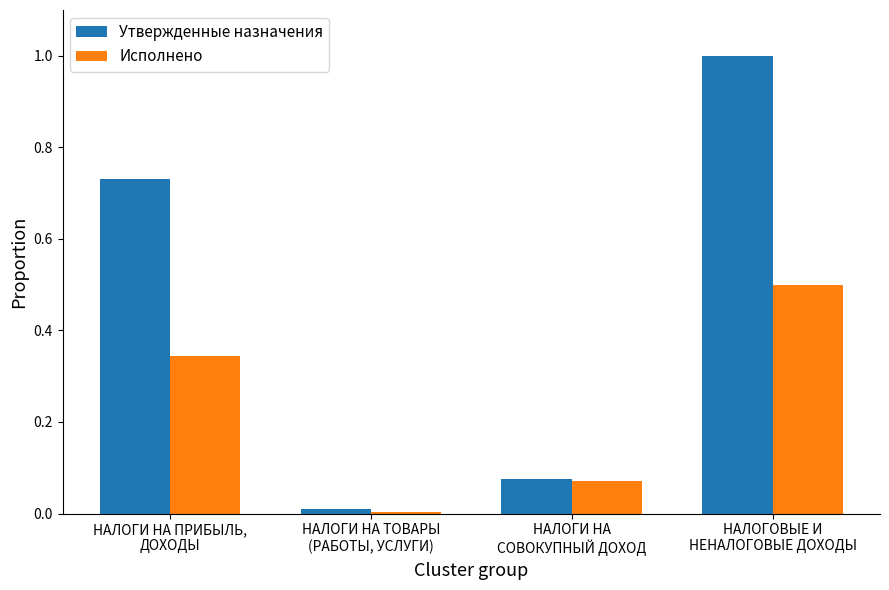

How many bars are there in each group?

2